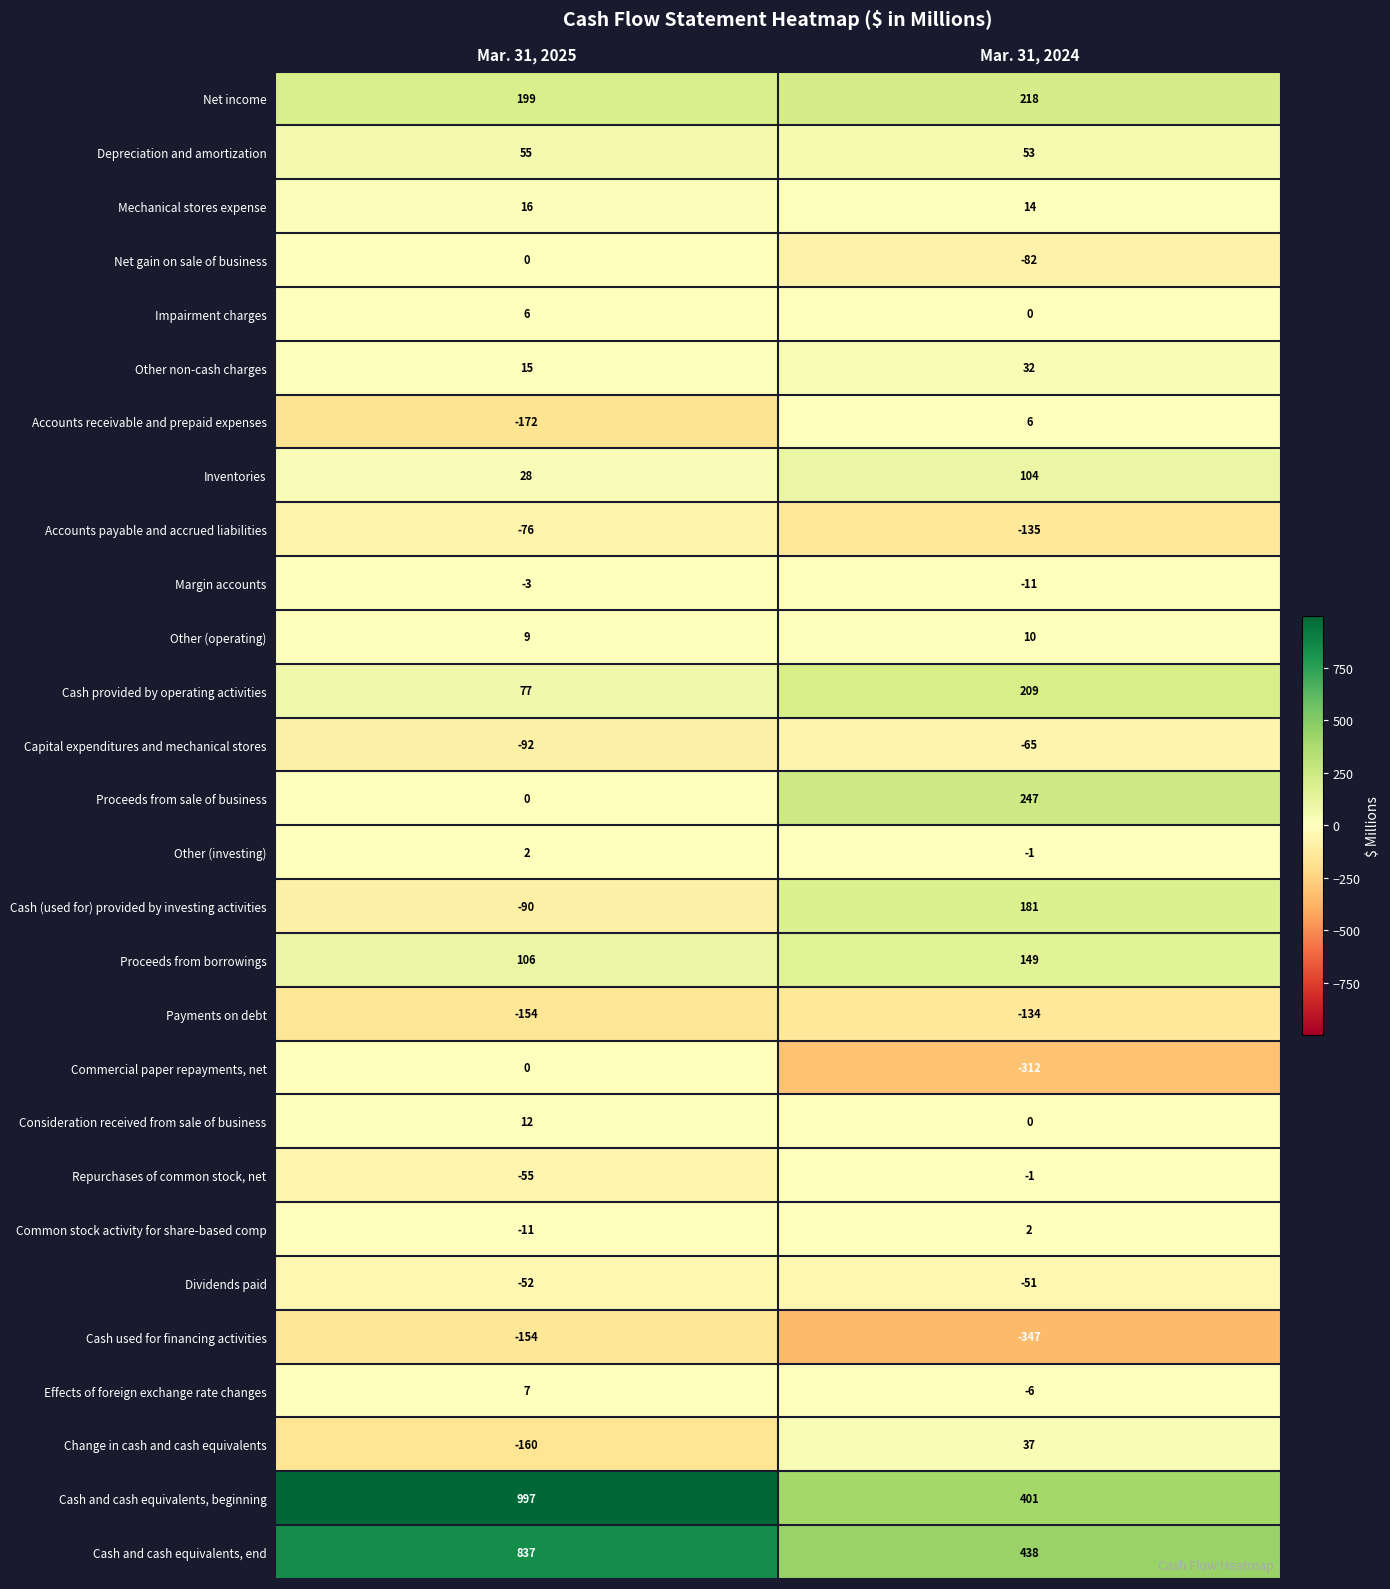

At which category does the chart reach its peak across all series?

Mar. 31, 2025